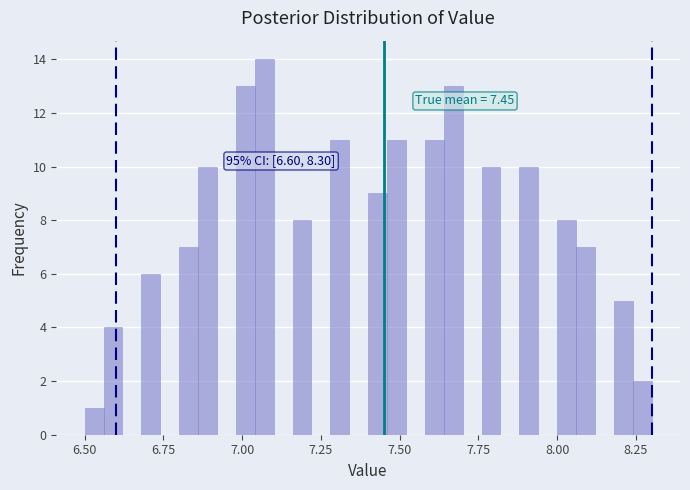

Around what value on the x-axis is the tallest bar? Give the approximate position of its centre, as read against the axis.

7.05